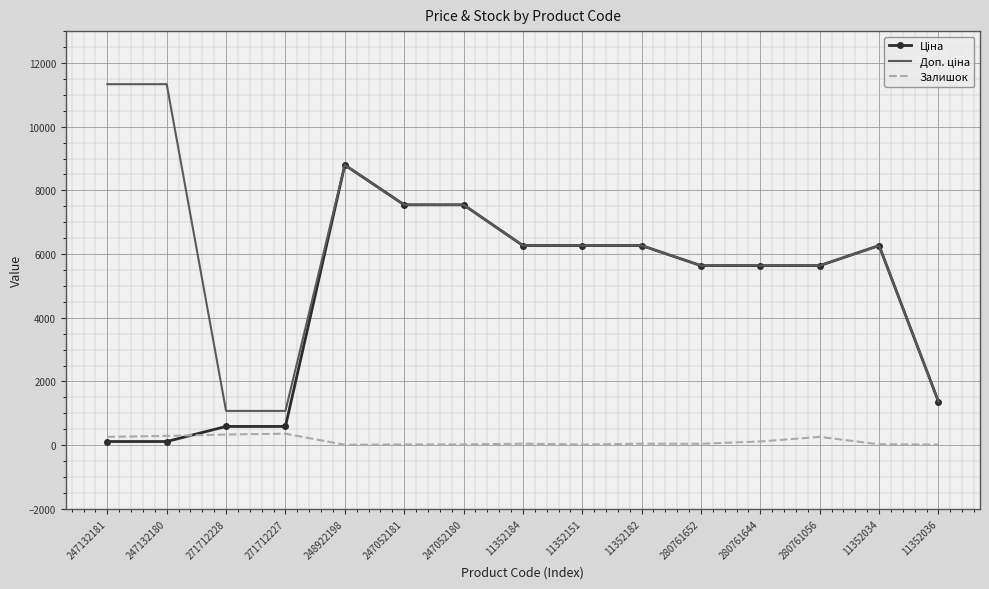

At which category is the sum across all series the highest?

248922198